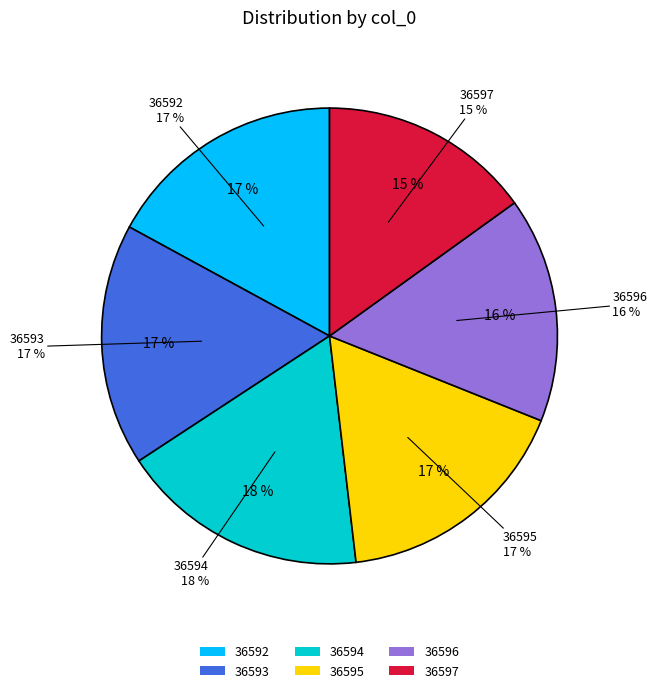

Approximately how many times larger is the value at 36594 compared to 36597?

1.2